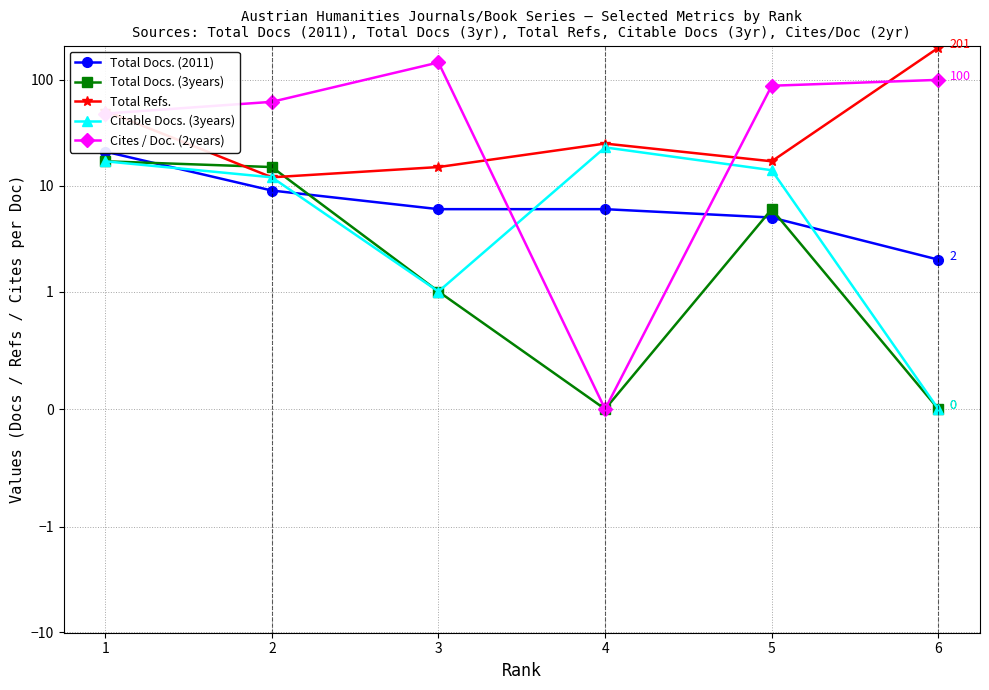

What is the value of the Total Docs. (3years) point at the 5th from the left?

6